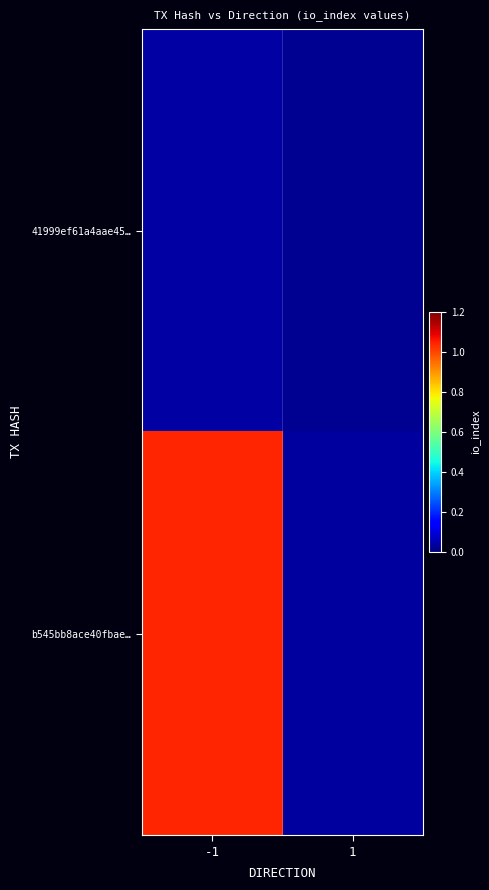

Rank the series by their average value, from highest to lowest.

b545bb8ace40fbae…, 41999ef61a4aae45…